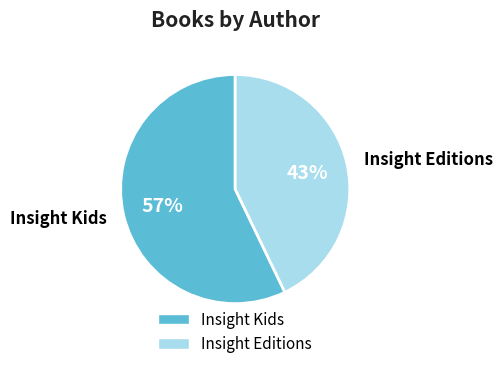

What is the ratio of the value at Insight Kids to the value at Insight Editions?

1.3